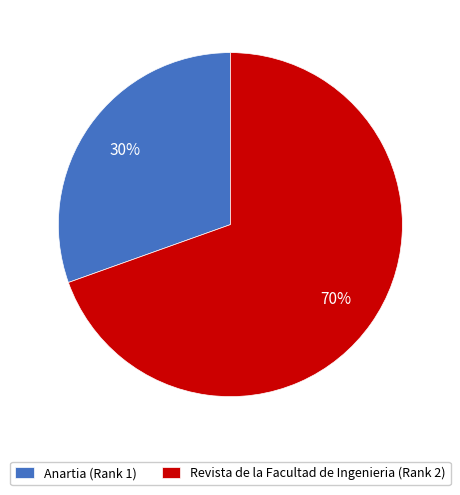

Combined, do Revista de la Facultad de Ingenieria (Rank 2) and Anartia (Rank 1) account for over 50%?

Yes